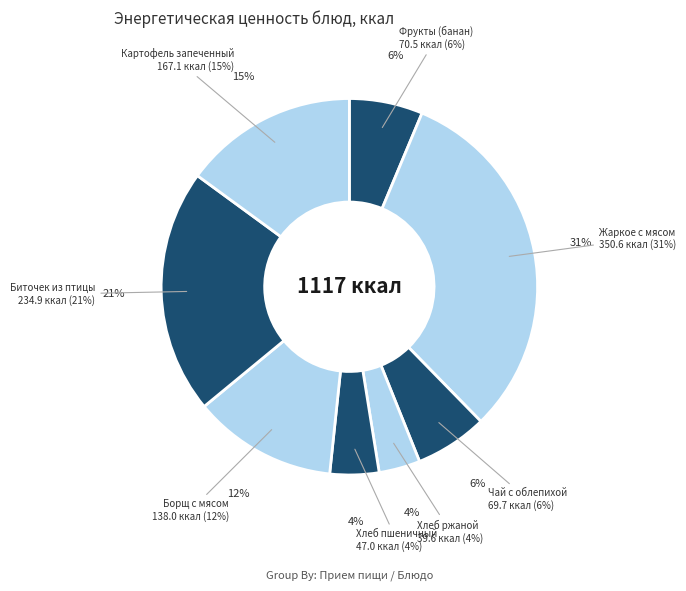

True or false: Фрукты (банан) accounts for 6% of the total.

True